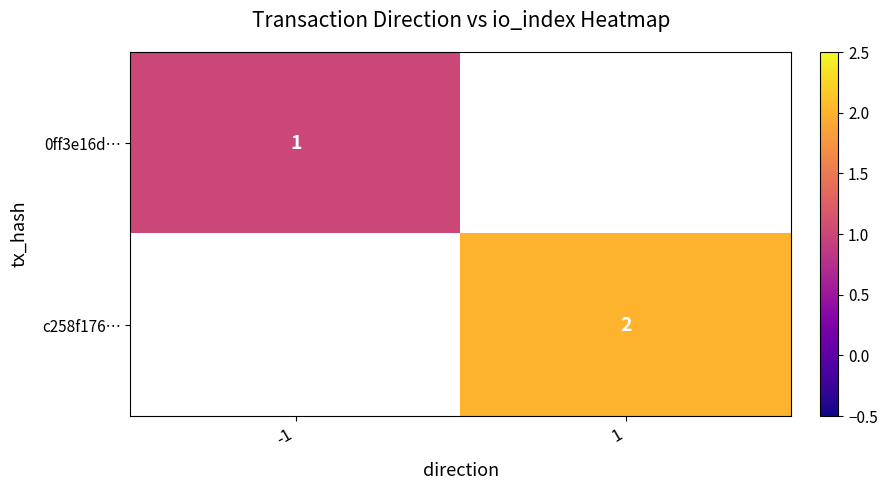

Is it true that 0ff3e16d… equals 1 at -1?

True